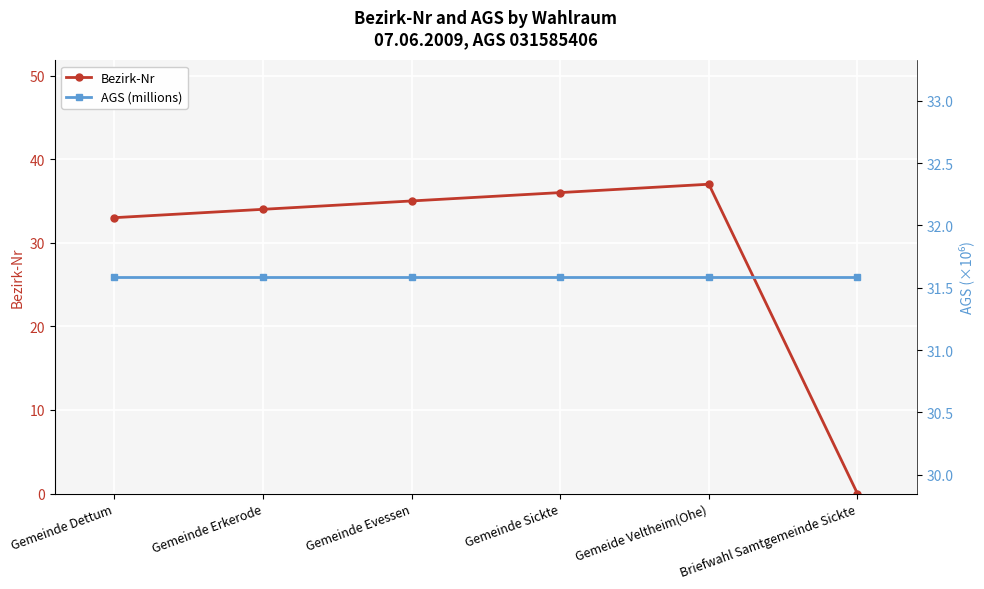

List the labels in order of AGS (millions) value, smallest first.

Gemeinde Dettum, Gemeinde Erkerode, Gemeinde Evessen, Gemeinde Sickte, Gemeide Veltheim(Ohe), Briefwahl Samtgemeinde Sickte